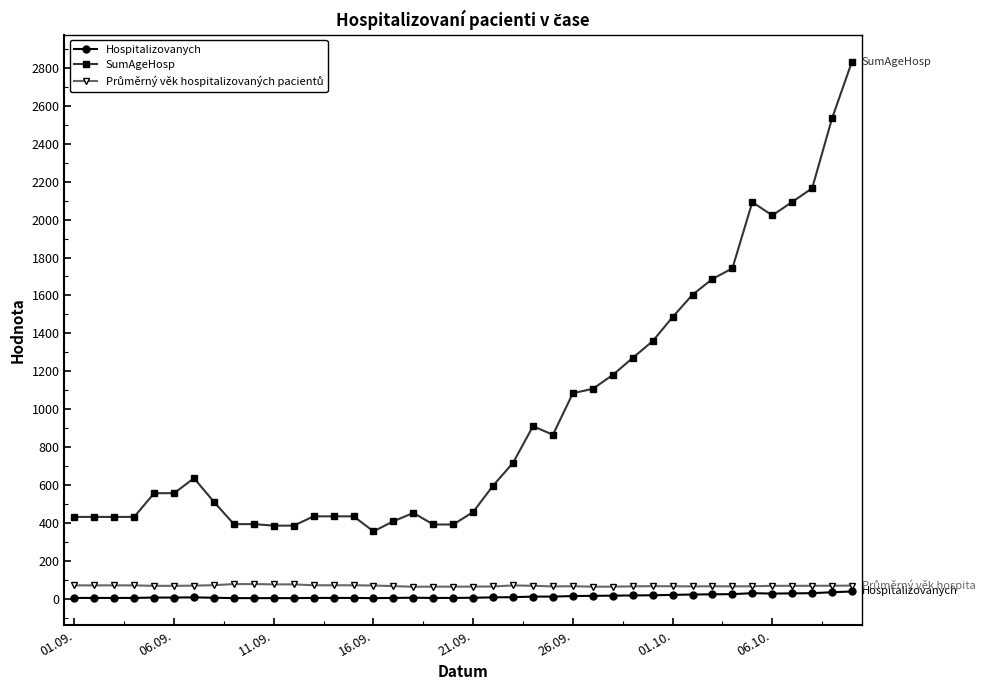

What is the value of the SumAgeHosp point at the 30th from the left?

1359.0